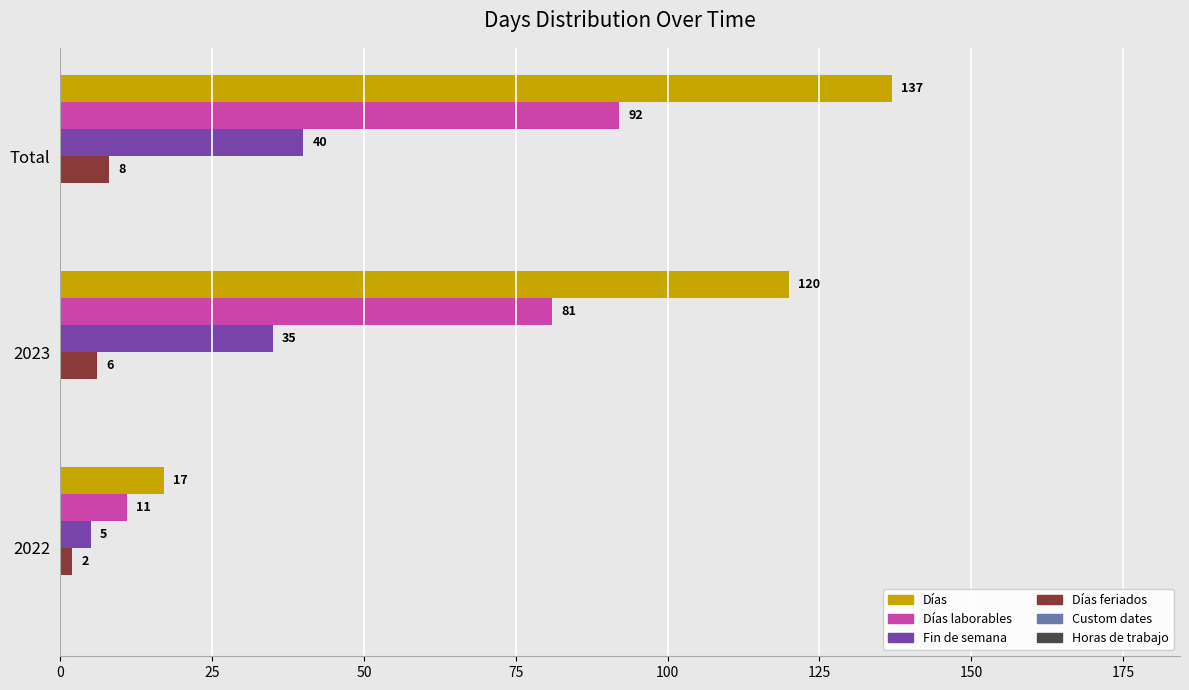

At how many categories does at least one series exceed 66?

2